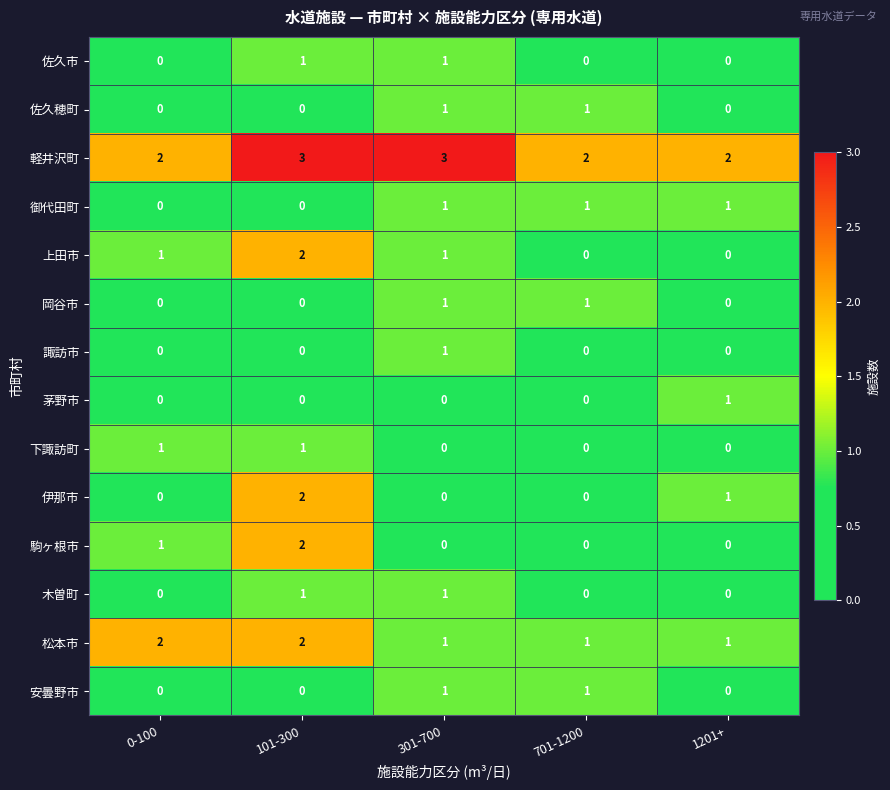

How many categories are shown in the chart?

5